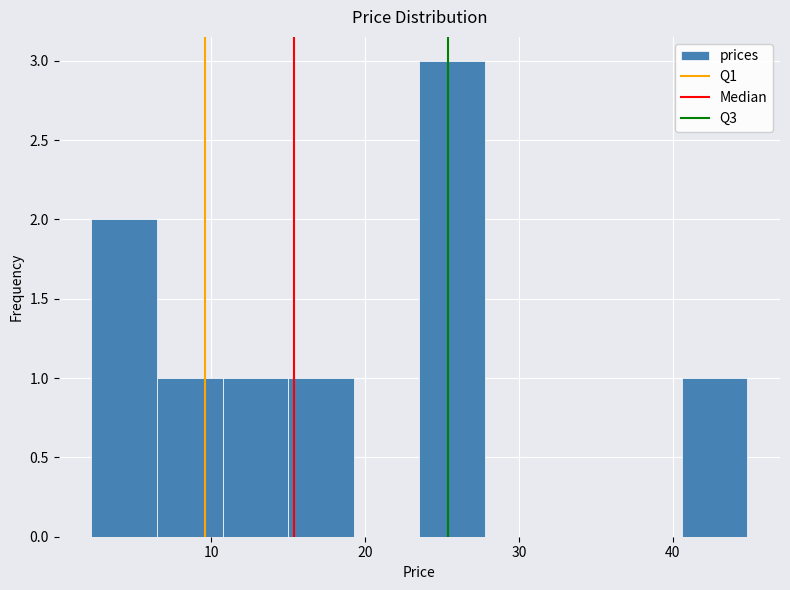

Reading left to right, transcribe this chart: for each bar, give the range it covers on the x-axis and its height. Neither the bar edges nor the heights are printed on the chart, so give them approximately, as read against the axes.

2 to 6: 2
6 to 11: 1
11 to 15: 1
15 to 19: 1
19 to 24: 0
24 to 28: 3
28 to 32: 0
32 to 36: 0
36 to 41: 0
41 to 45: 1